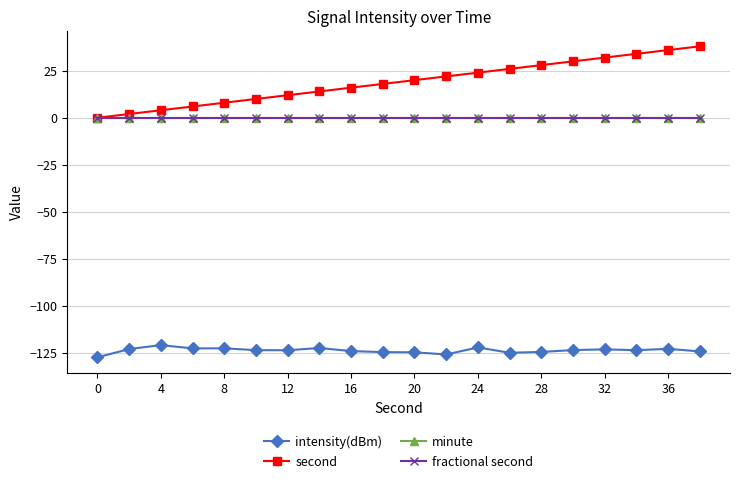

How many lines are shown in the chart?

4